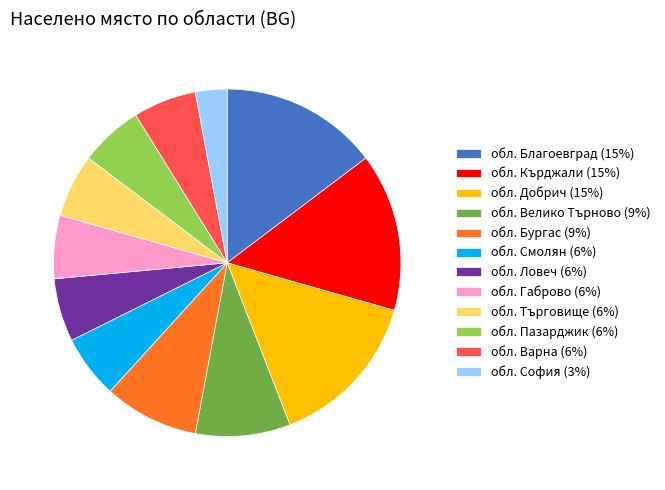

Is there a majority slice in this chart?

No